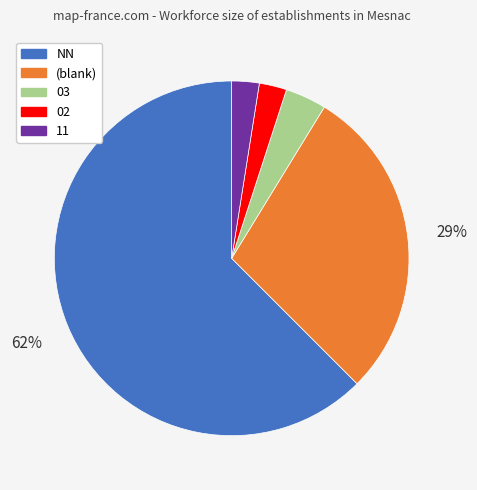

Between 02 and NN, which is larger?

NN